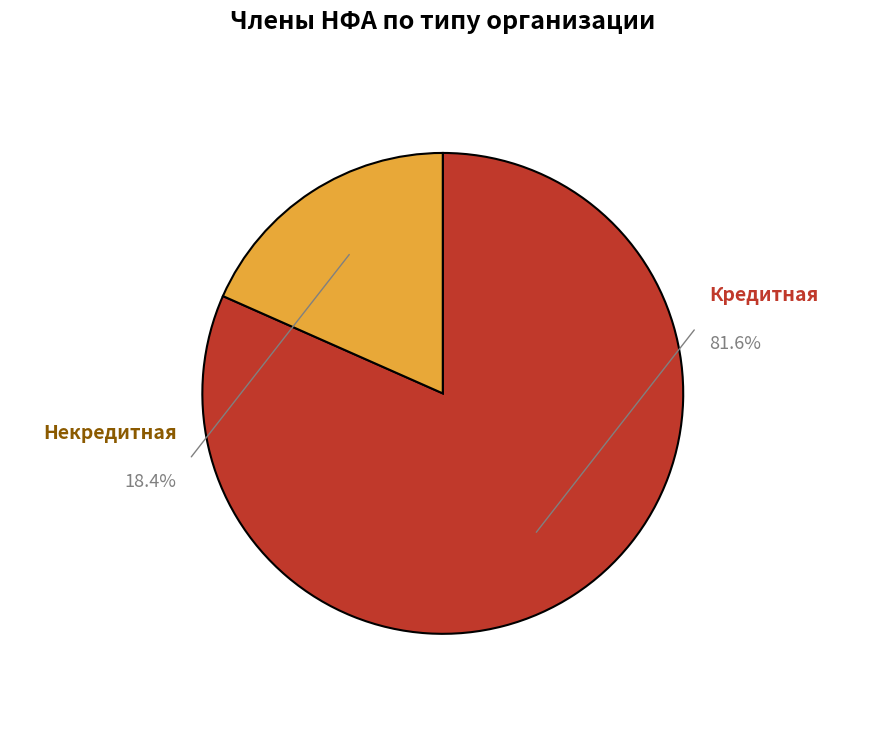

What is the smallest slice in the pie chart?

Некредитная